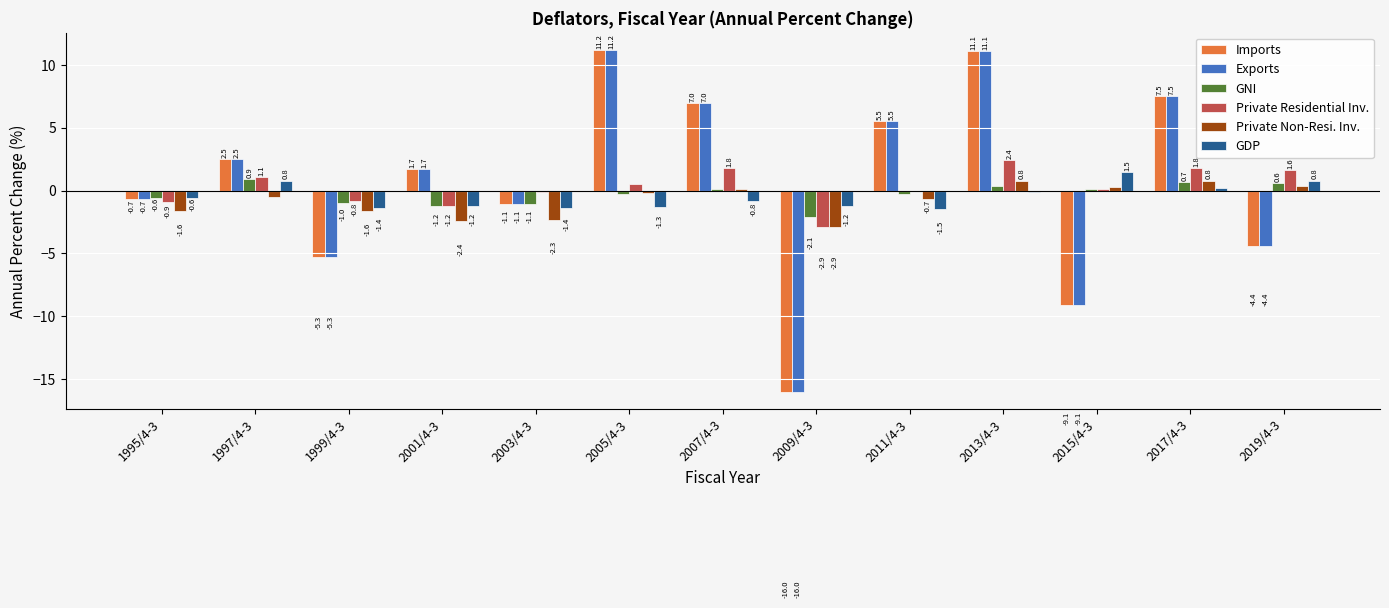

What is the sum of the Private Non-Resi. Inv. values at 2001/4-3 and 2005/4-3?

-2.6